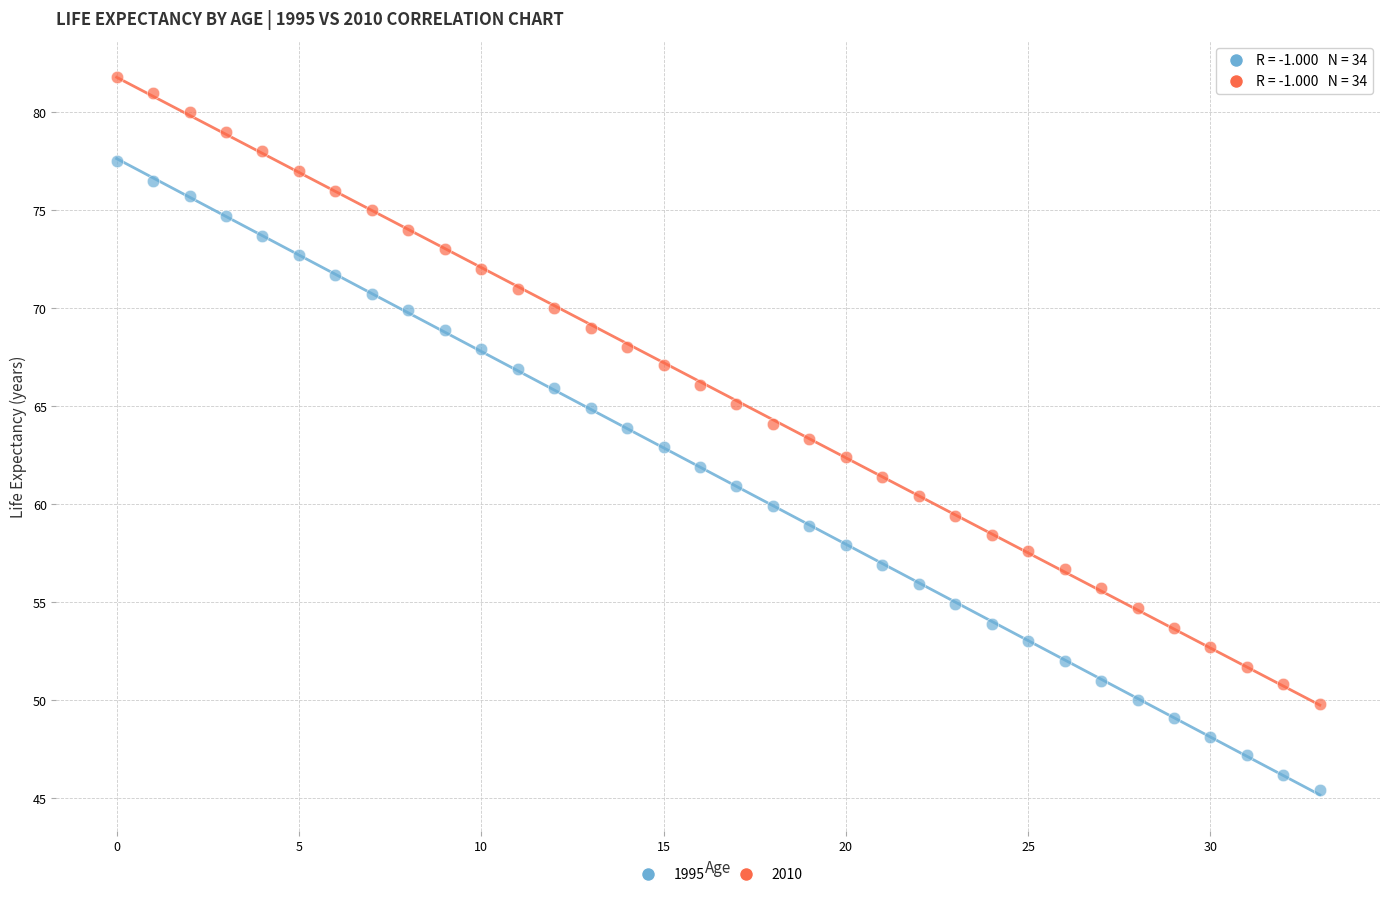

What are all the series names shown in the legend?

1995, 2010